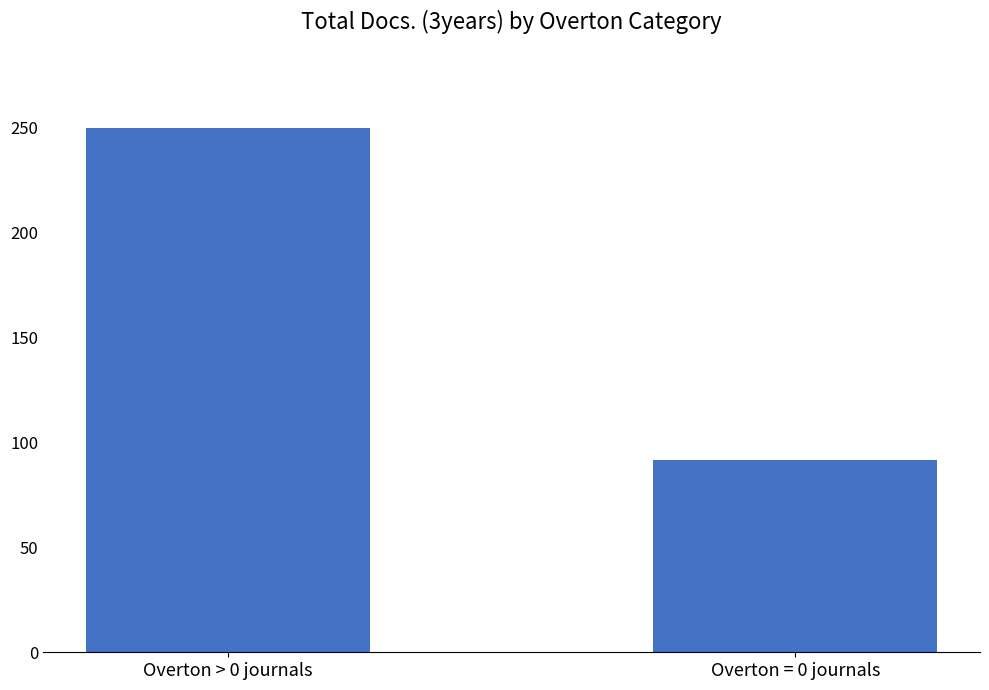

Between Overton = 0 journals and Overton > 0 journals, which is larger?

Overton > 0 journals